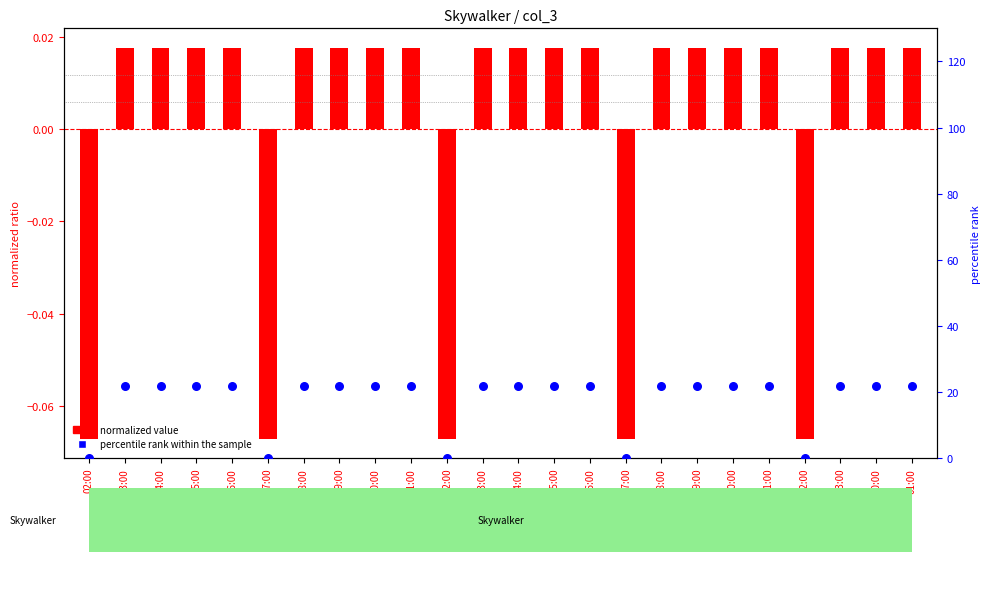

Which series contains the highest Y value?

percentile rank within the sample